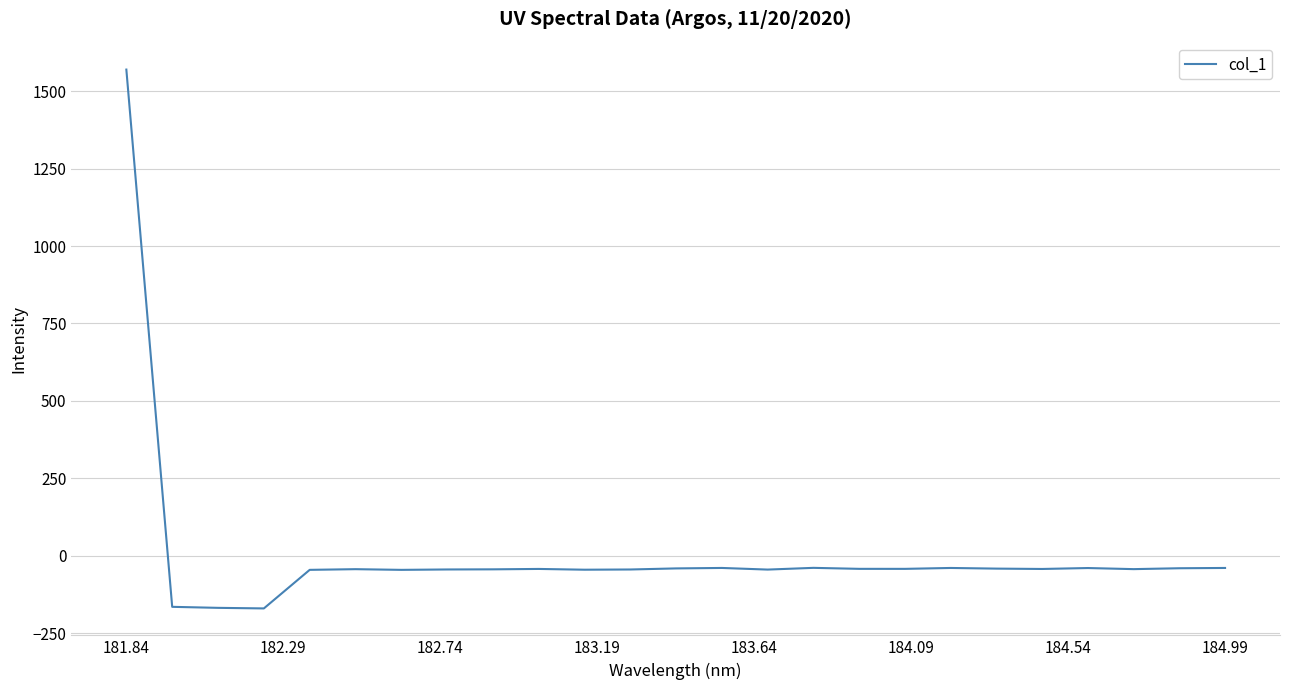

What is the minimum value shown in the chart?

-170.6